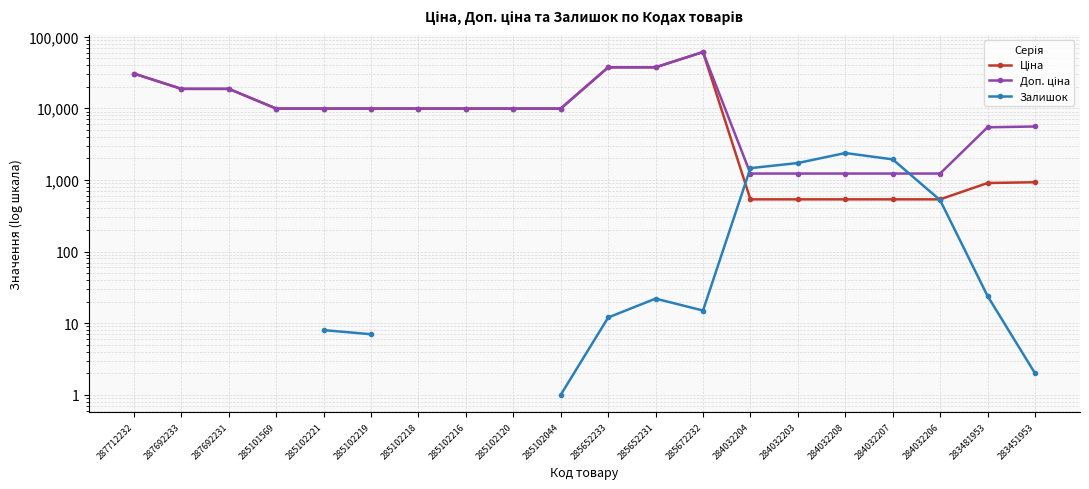

What is the sum of the Залишок values at 284032207 and 284032204?

3396.0